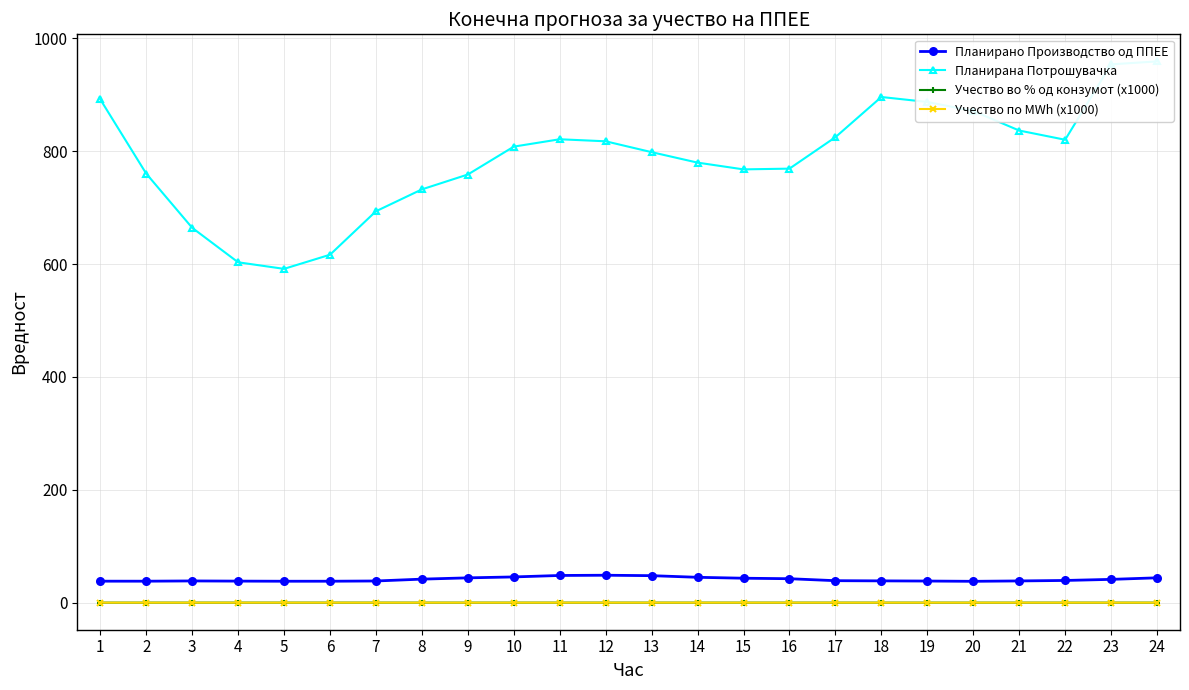

Which series changed the most between 1 and 10?

Планирана Потрошувачка